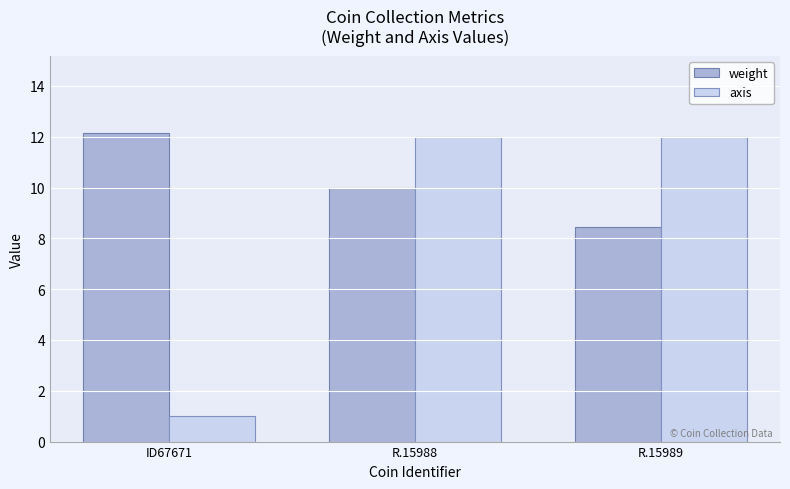

Is the value of axis at R.15989 greater than the value of weight at ID67671?

No